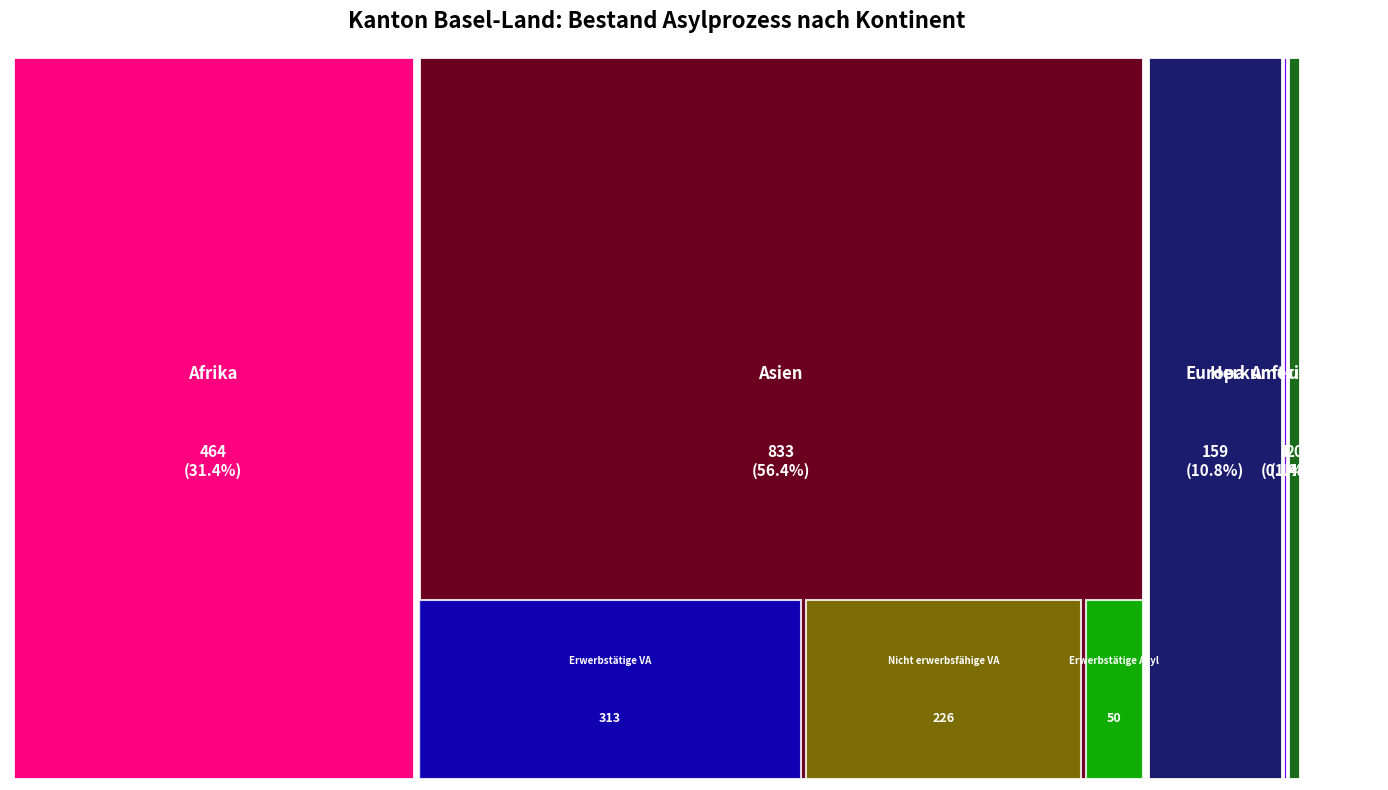

Reading left to right, extract all data points from this chart.

Vorläufig Aufgenommene Total: 464	833	159	1	20
Asylsuchende Total: 36	74	27	6	0
Erwerbsfähige VA: 328	607	106	1	14
Nicht erwerbsfähige VA: 136	226	53	0	6
Erwerbstätige VA: 161	313	40	0	7
Erwerbstätige Asyl: 19	50	19	3	0